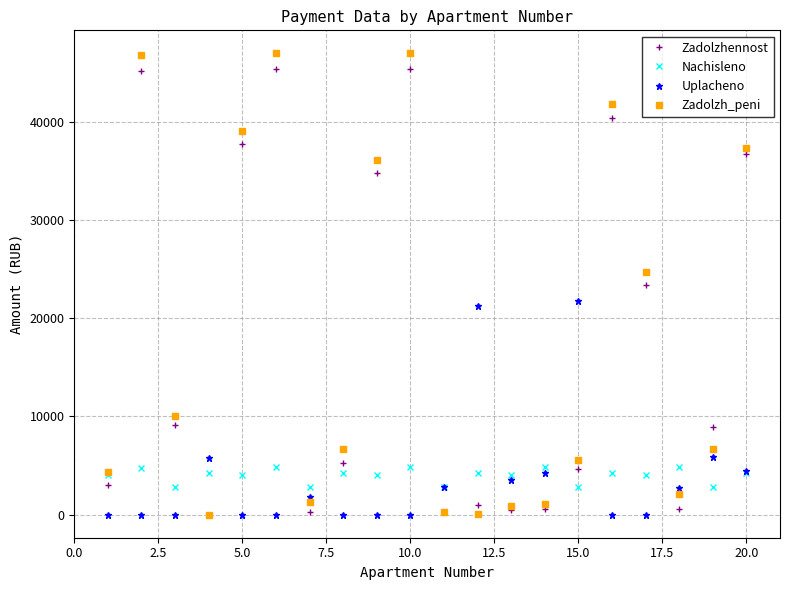

True or false: Zadolzh_peni has more than 1 interior local peaks.

True